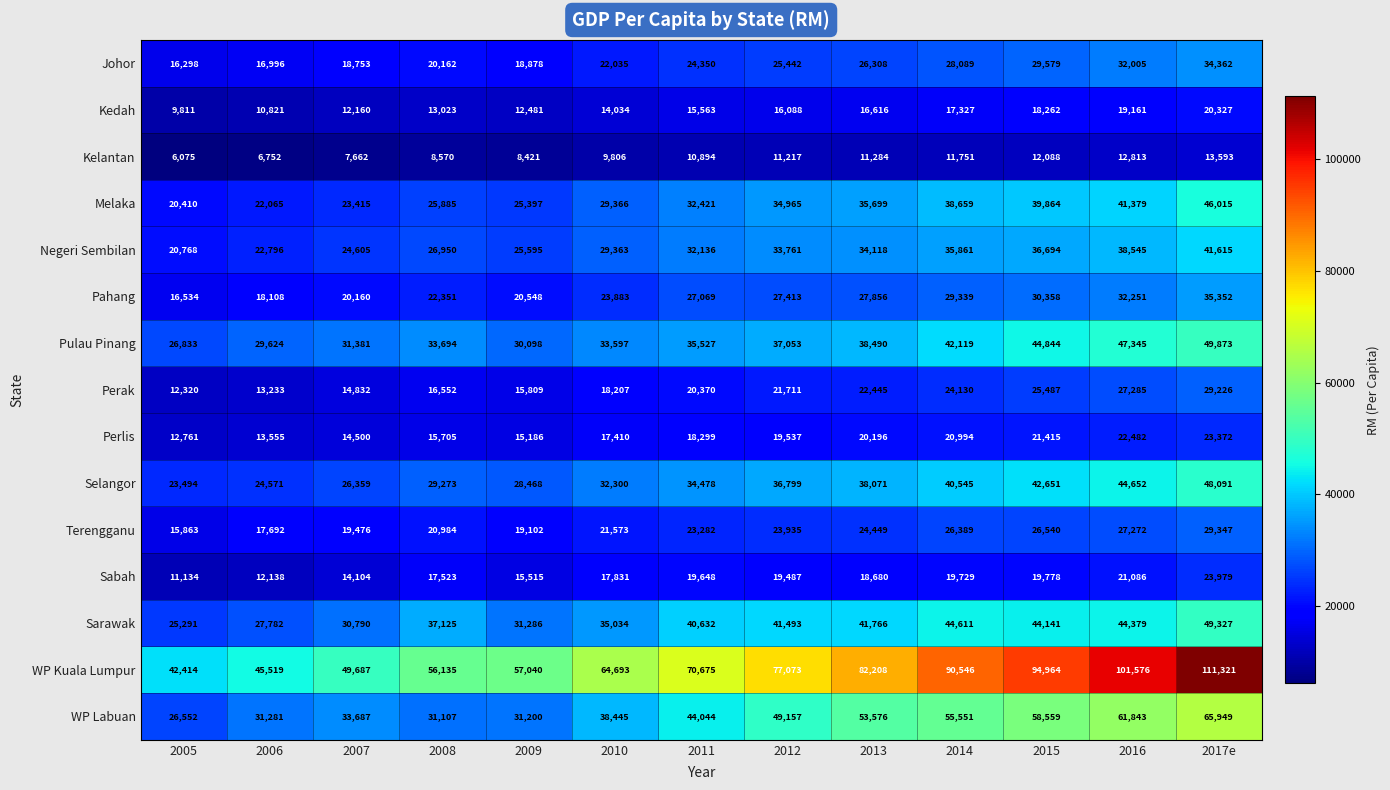

Count the number of data series in this chart.

15